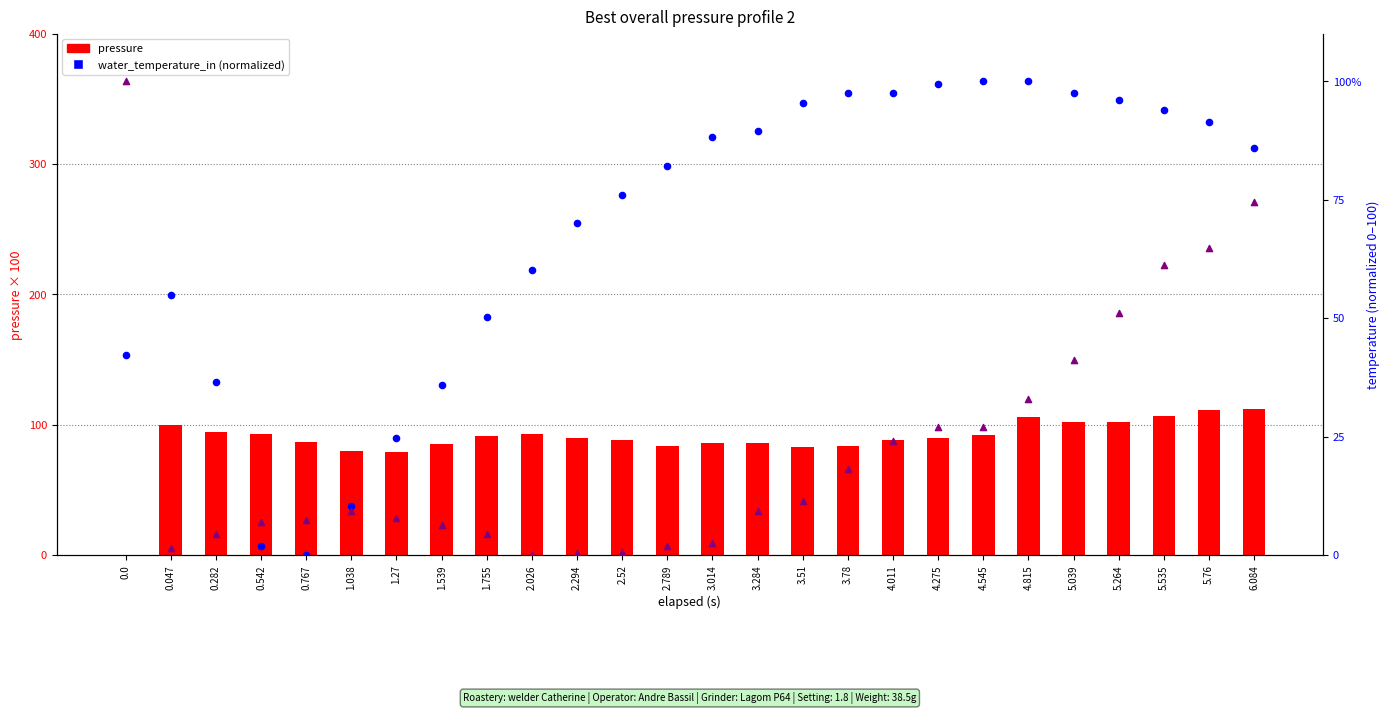

Which series contains the highest Y value?

pressure (scaled)